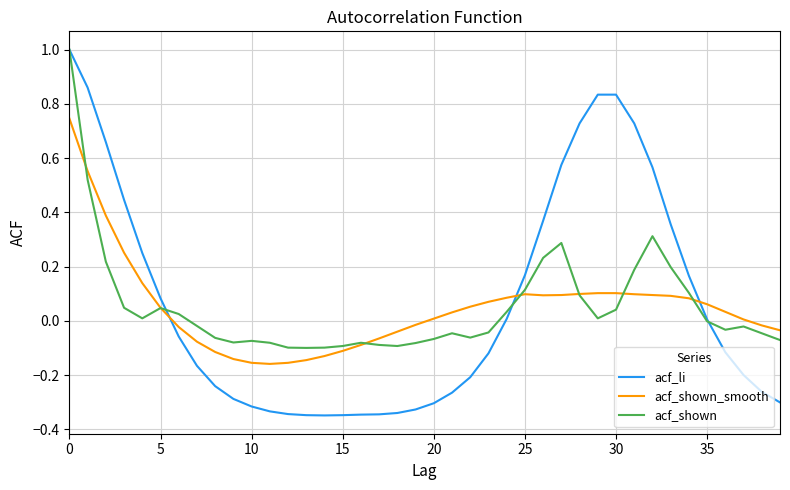

How many times do acf_shown_smooth and acf_li cross each other?

3